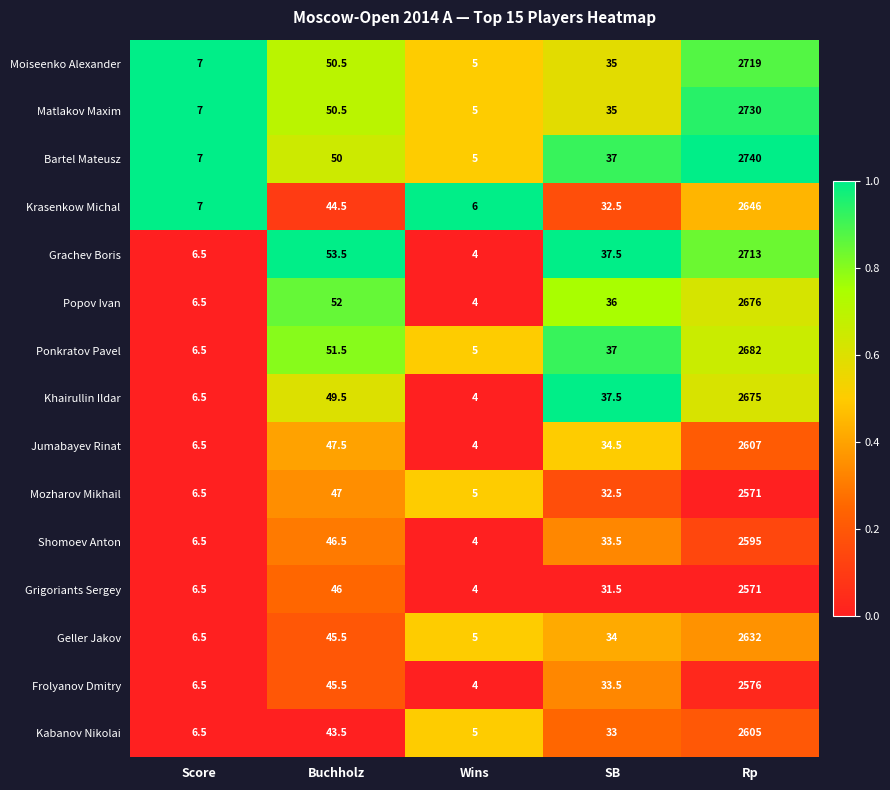

Which series has the largest total across all categories?

Bartel Mateusz